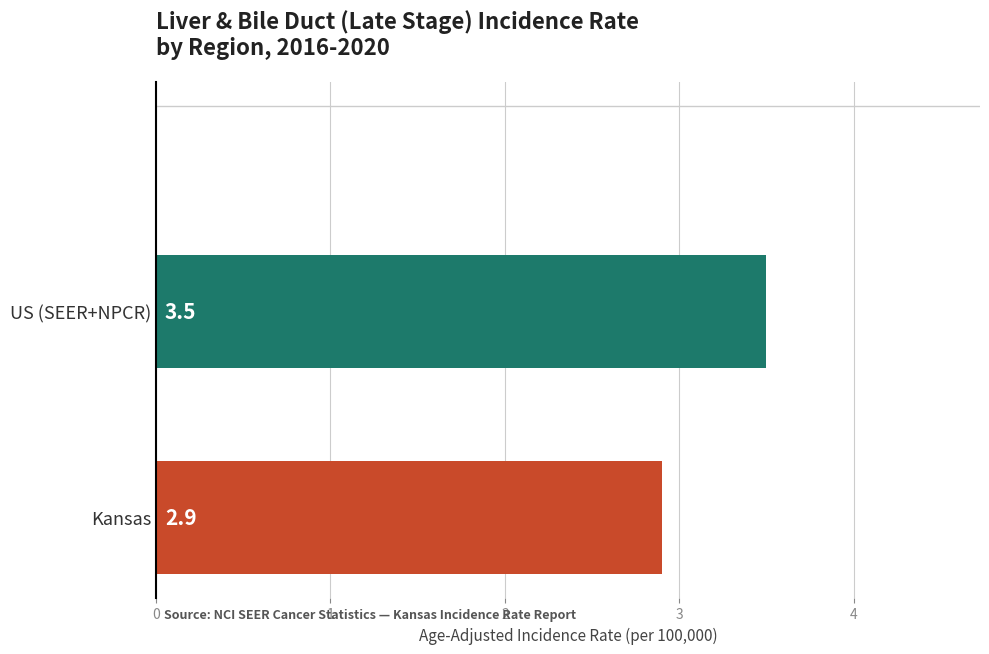

What is the sum of all values?

6.4